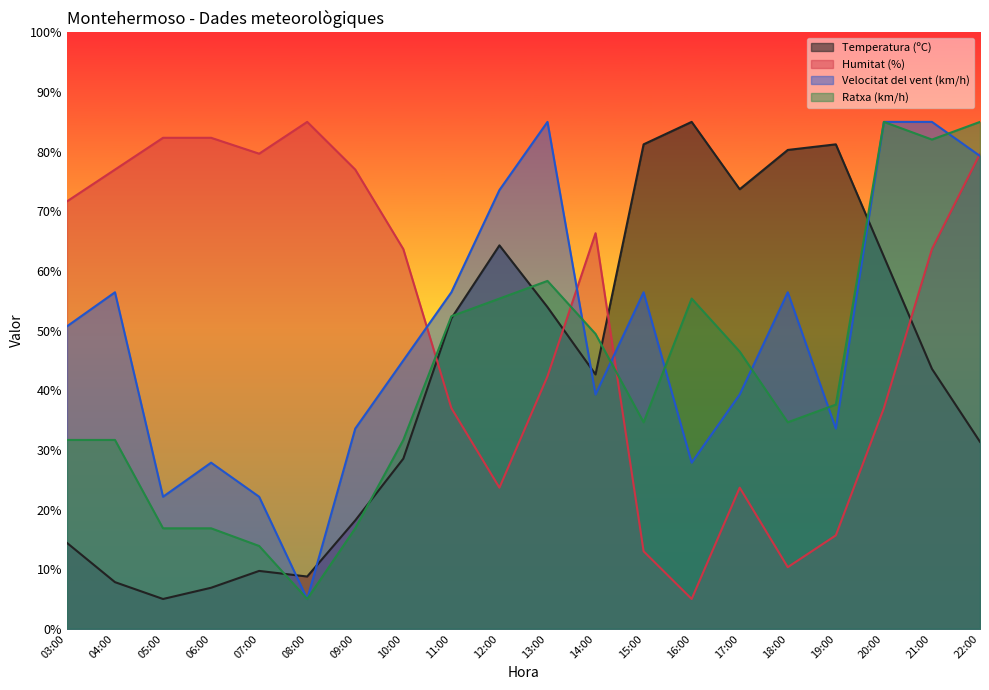

What is the average value of the Velocitat del vent (km/h) series?

49.0